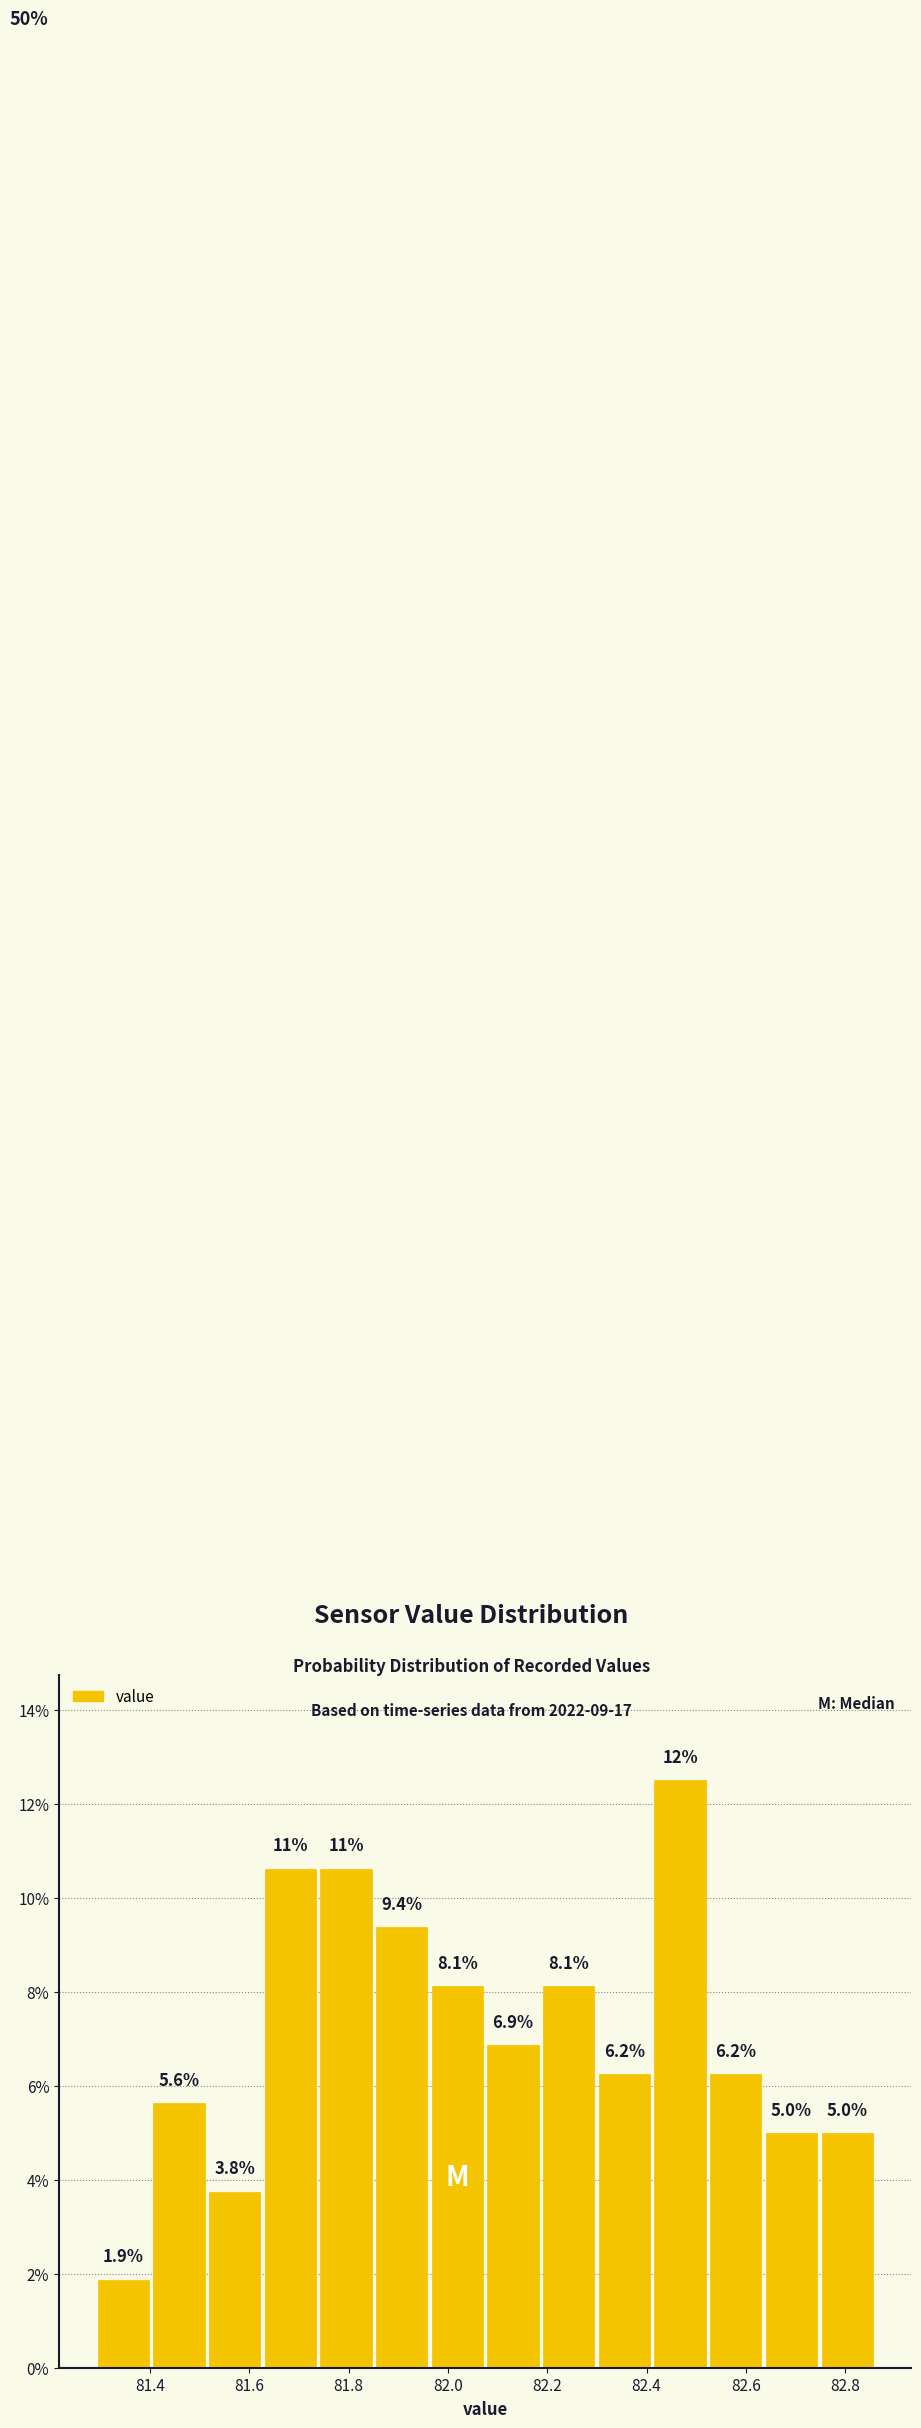

Over which range of the x-axis is the bar tallest?

82.42 to 82.52